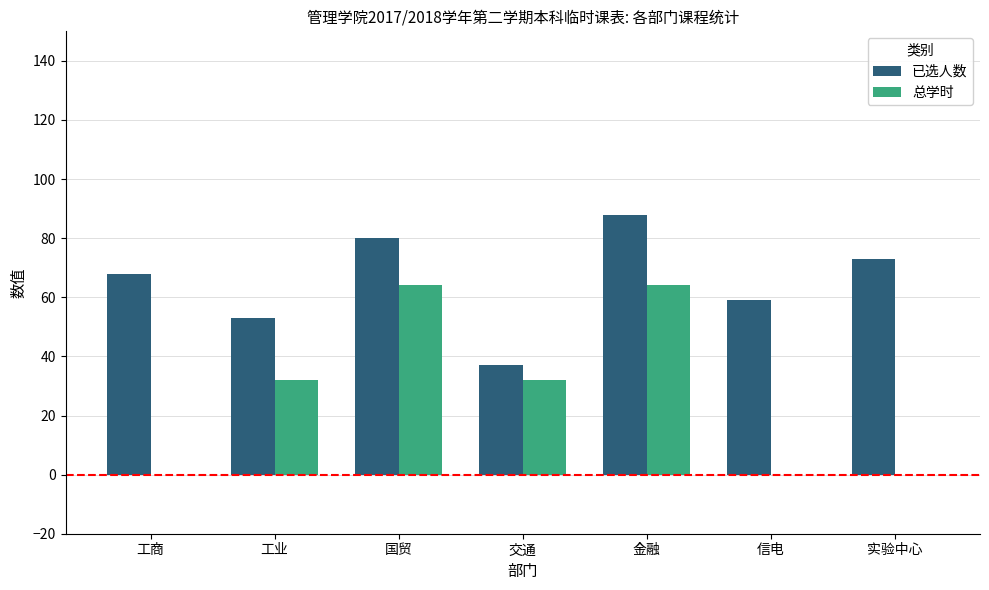

At which label does 已选人数 reach its peak?

金融